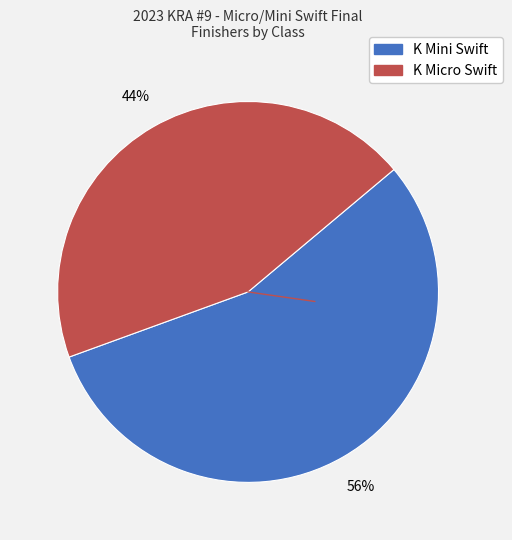

True or false: K Mini Swift accounts for 70% of the total.

False